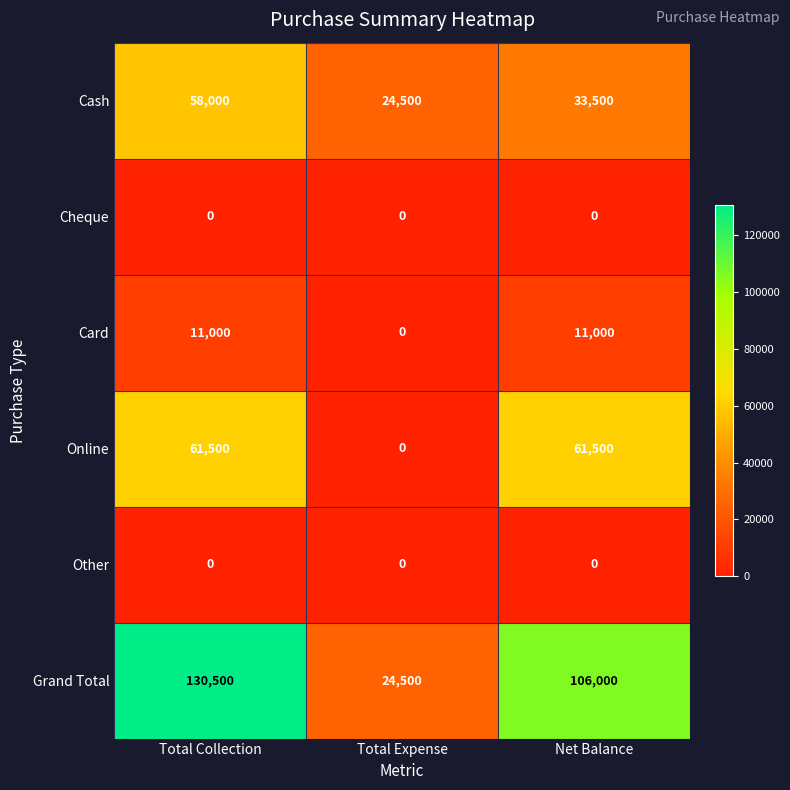

Which series changed the most between Total Expense and Net Balance?

Grand Total